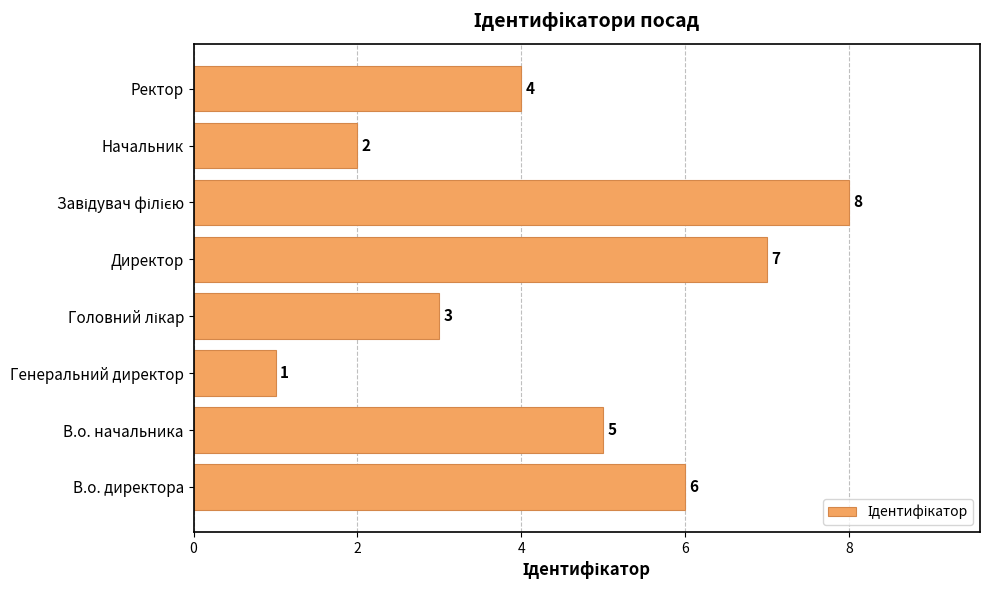

Which has a higher value, Начальник or В.о. директора?

В.о. директора